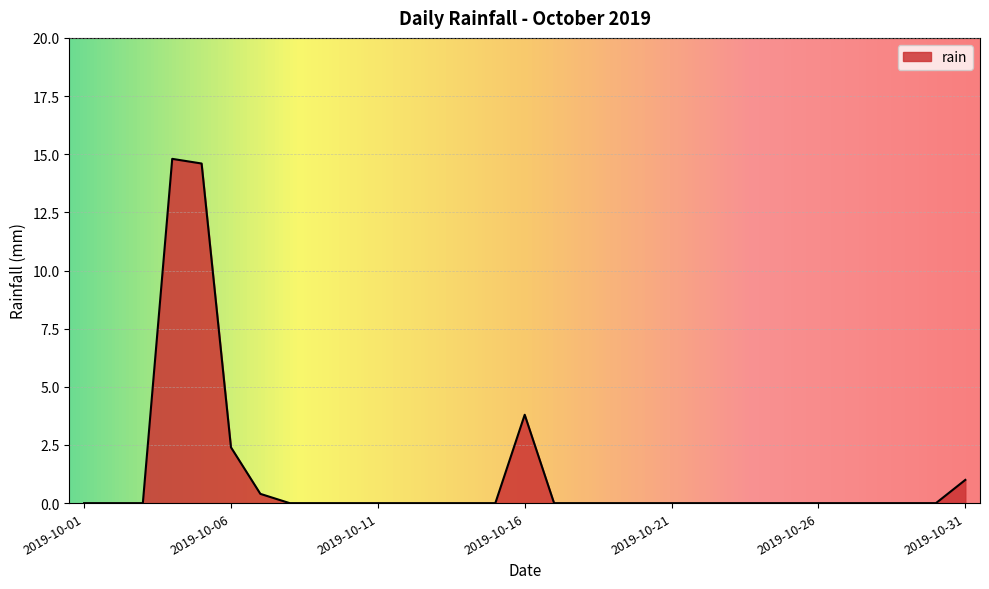

What is the difference between the maximum and minimum values?

14.8